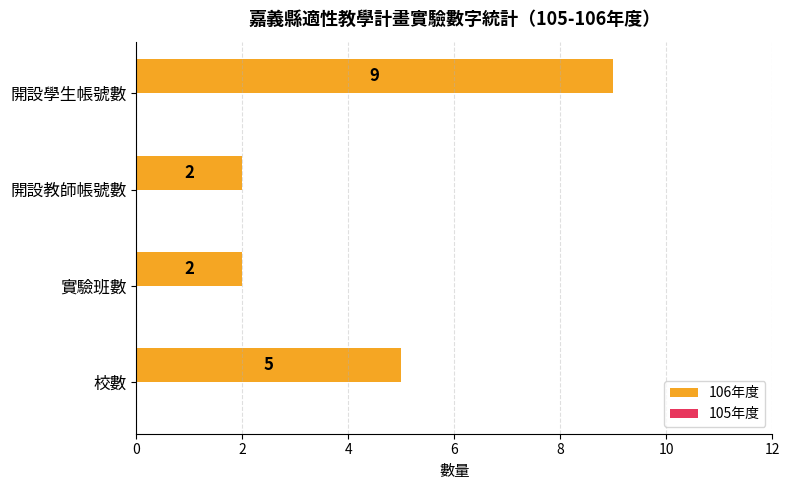

What is the minimum value shown in the chart?

2